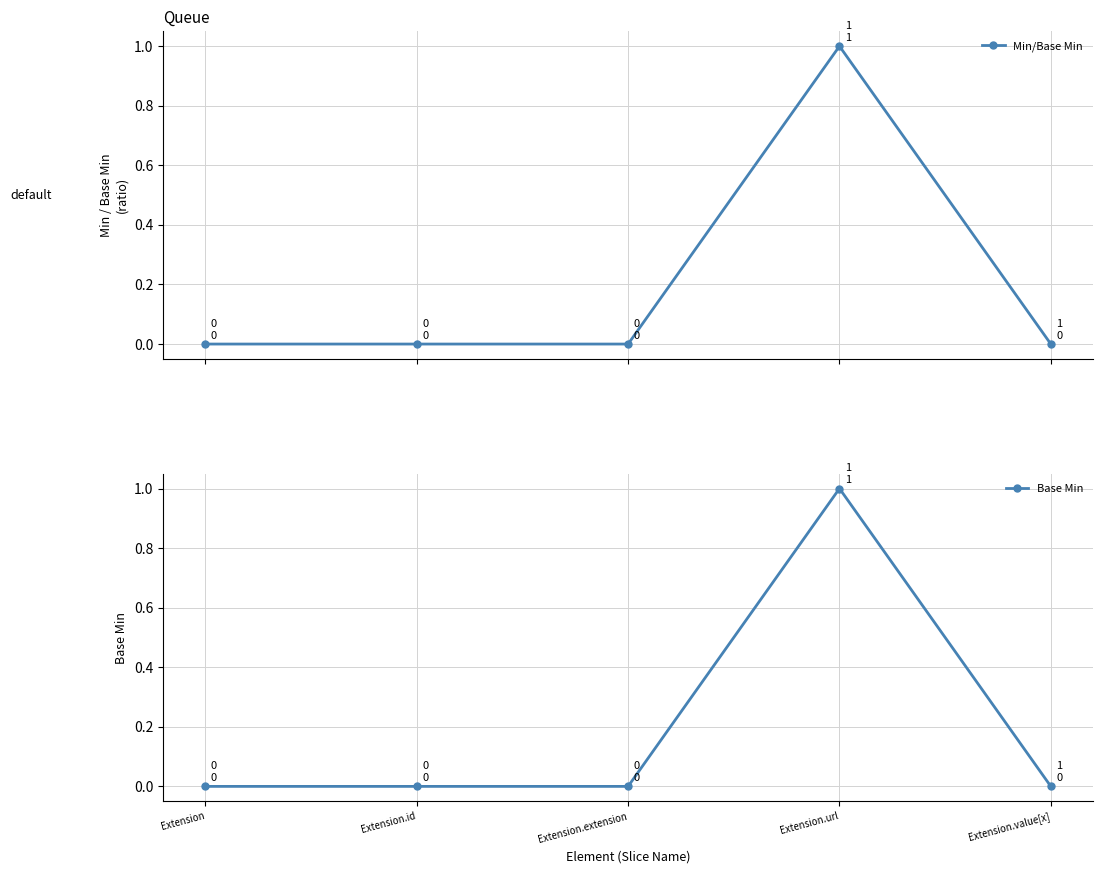

The Min/Base Min series shows 1 at Extension.id. True or false?

False